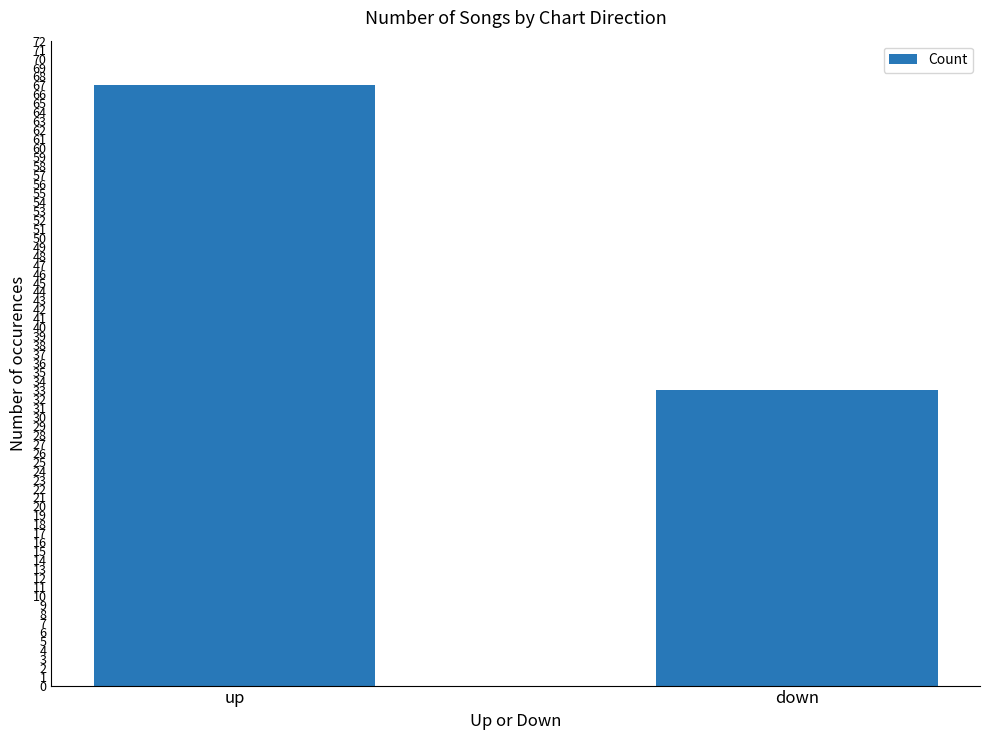

True or false: the data shows 16 at up.

False